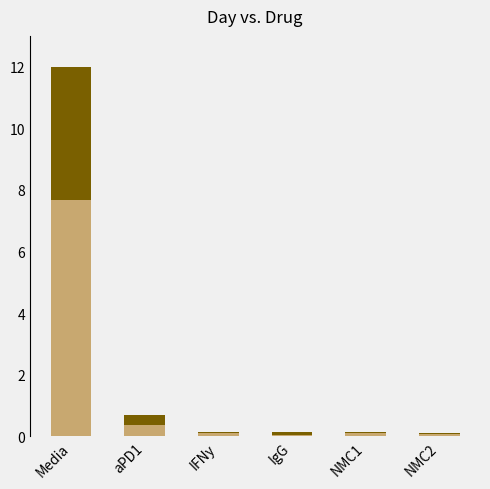

At which category is the sum across all series the highest?

Media